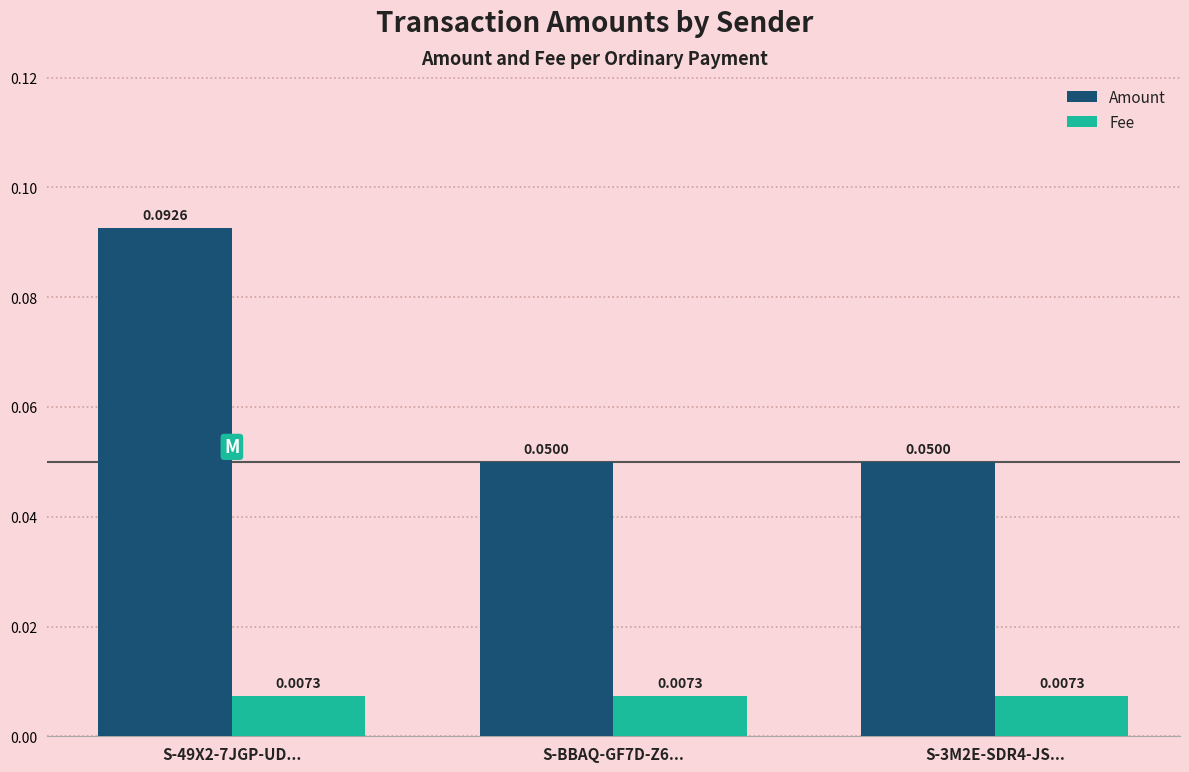

What position from the right is S-BBAQ-GF7D-Z6...?

2